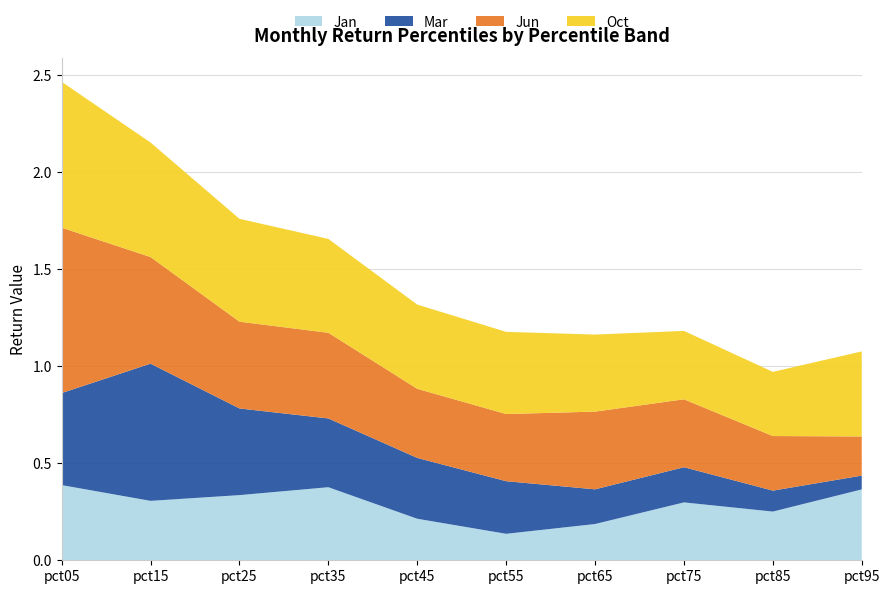

Reading left to right, extract all data points from this chart.

Jan: pct05=0.4	pct15=0.3	pct25=0.3	pct35=0.4	pct45=0.2	pct55=0.1	pct65=0.2	pct75=0.3	pct85=0.3	pct95=0.4
Mar: pct05=0.5	pct15=0.7	pct25=0.4	pct35=0.4	pct45=0.3	pct55=0.3	pct65=0.2	pct75=0.2	pct85=0.1	pct95=0.1
Jun: pct05=0.9	pct15=0.5	pct25=0.4	pct35=0.4	pct45=0.4	pct55=0.3	pct65=0.4	pct75=0.3	pct85=0.3	pct95=0.2
Oct: pct05=0.8	pct15=0.6	pct25=0.5	pct35=0.5	pct45=0.4	pct55=0.4	pct65=0.4	pct75=0.4	pct85=0.3	pct95=0.4